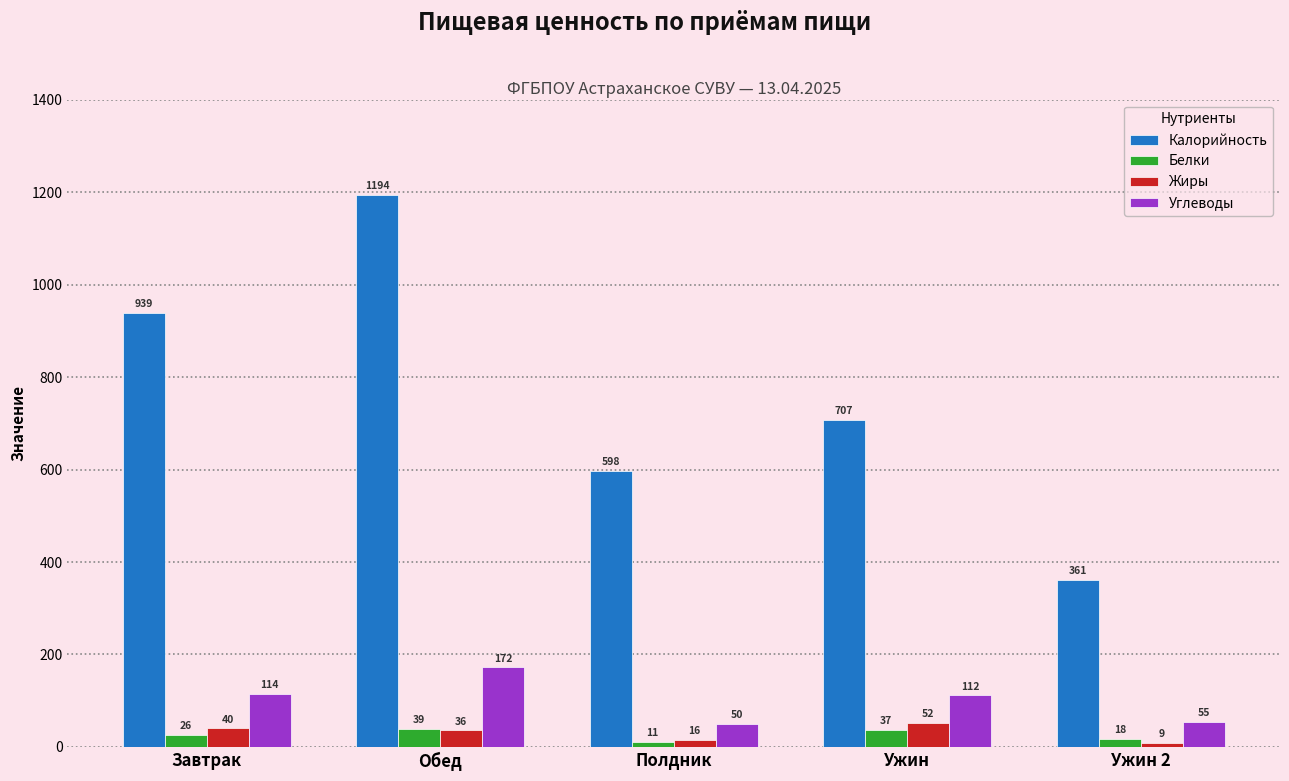

How many values in the Углеводы series exceed 111?

3